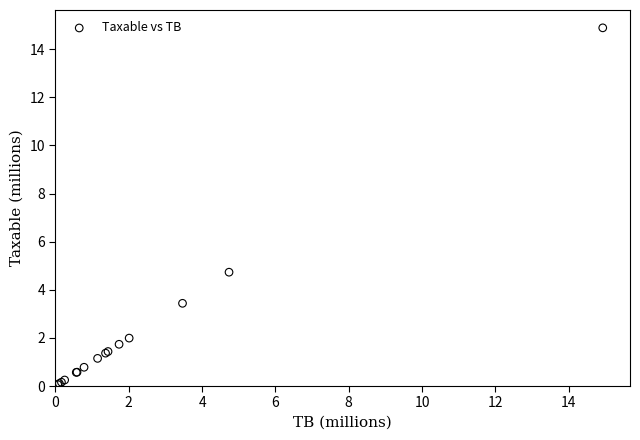

What Y value in the scatter plot is closest to 7?

4.7